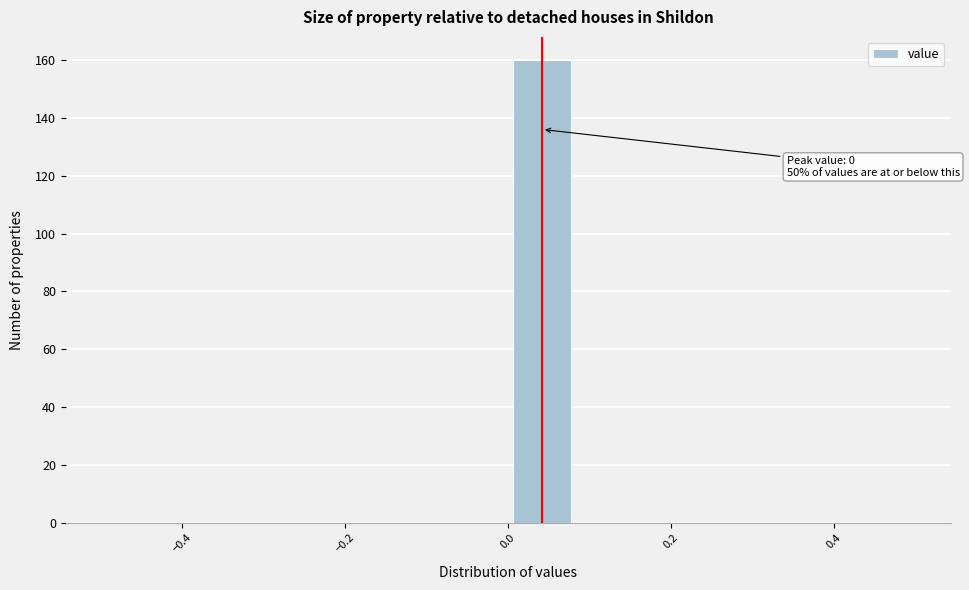

Which range on the x-axis has the tallest bar?

0.00 to 0.08